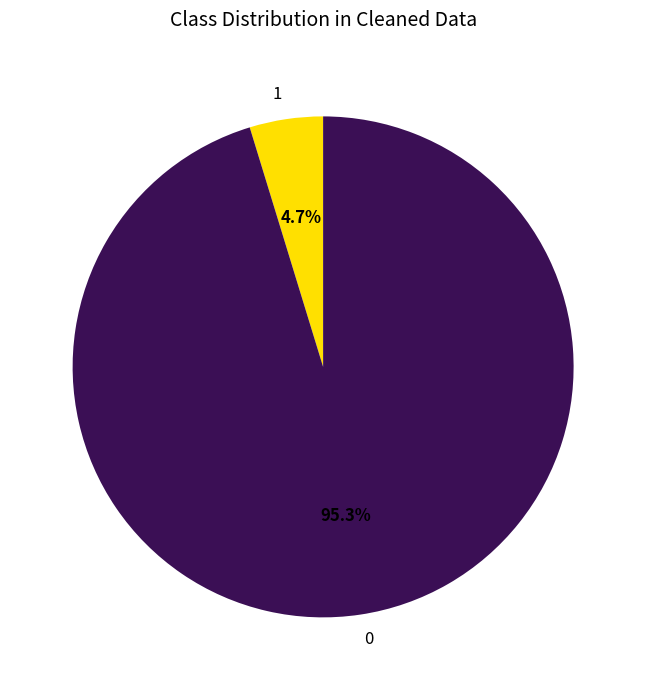

Does any single category account for the majority?

Yes